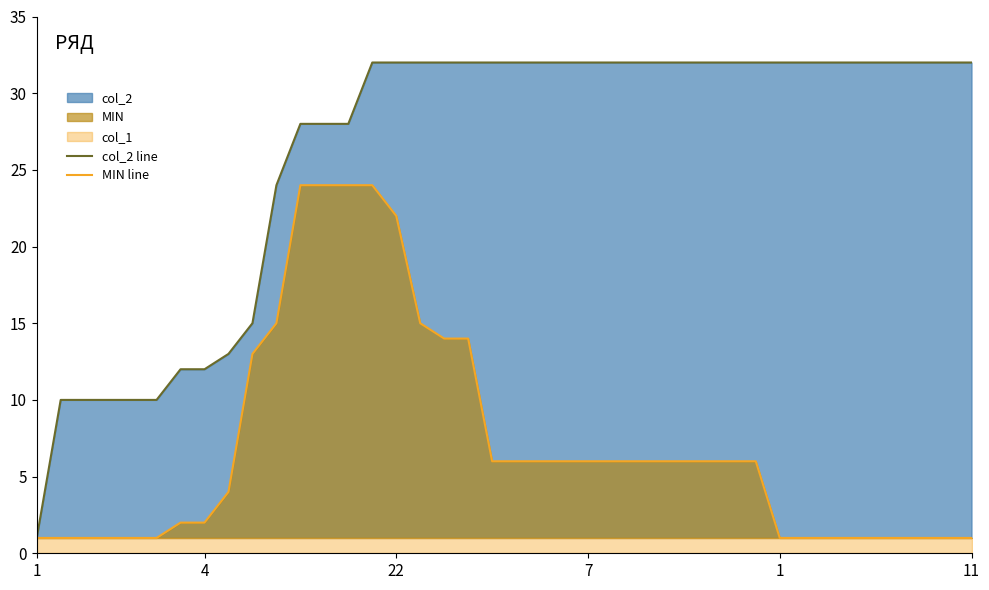

Is it true that col_2 line equals 32 at 32?

True